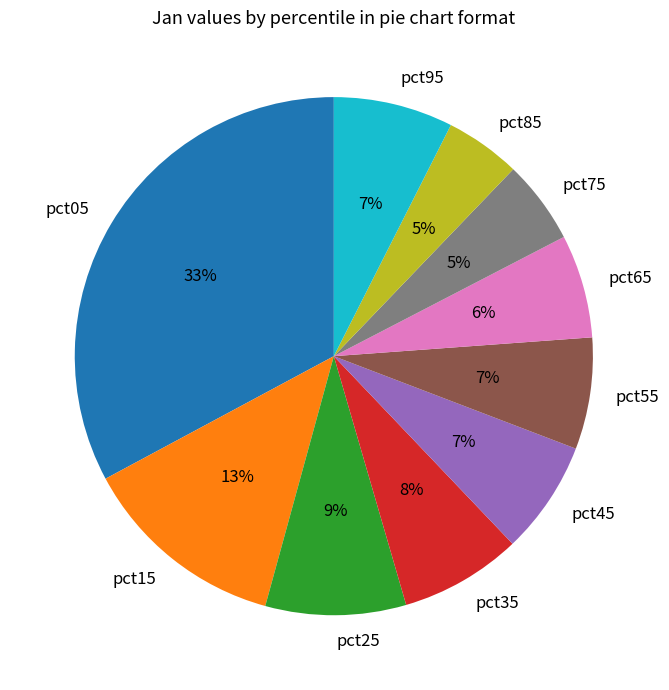

How many segments does this pie chart have?

10